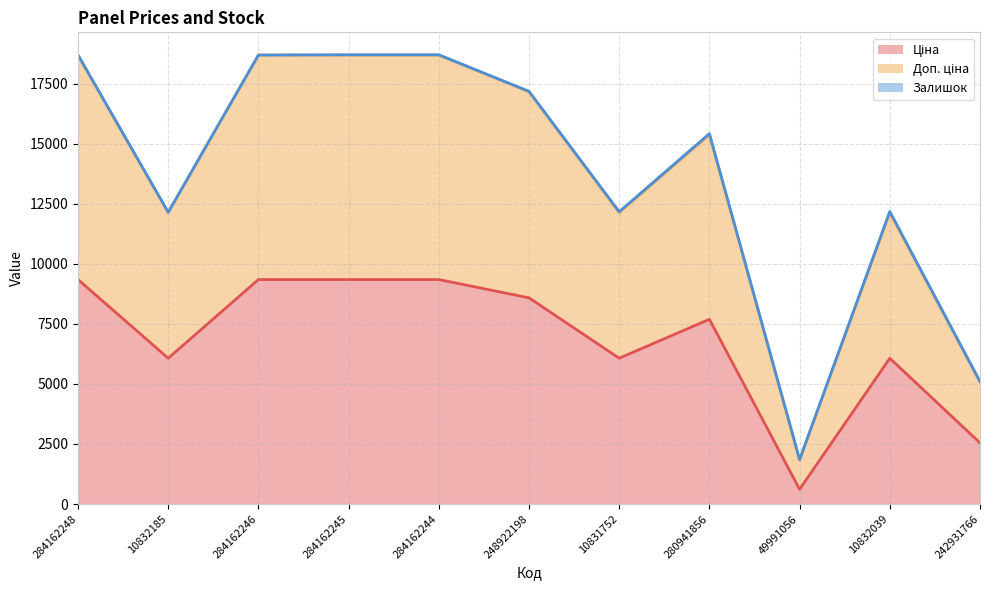

Read the Ціна value at 284162245.

9342.0